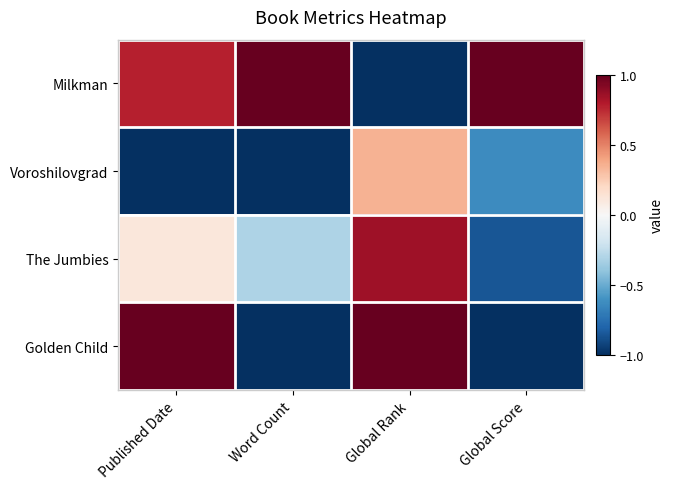

Which has a higher value, Global Score or Word Count?

Global Score